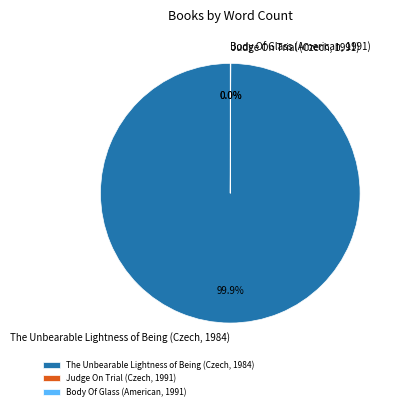

What is the largest slice in the pie chart?

The Unbearable Lightness of Being (Czech, 1984)